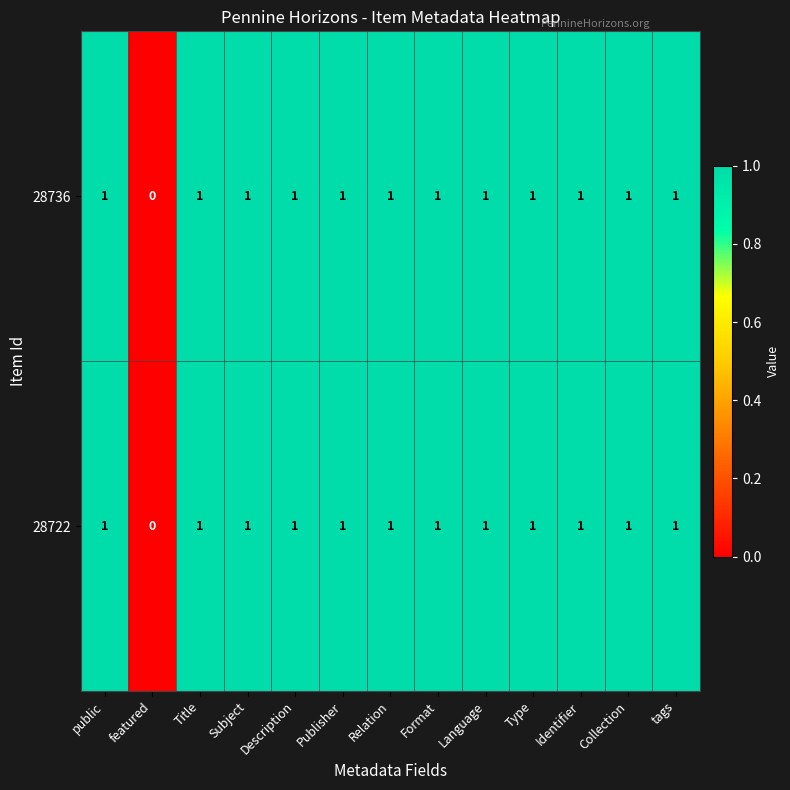

Is it true that 28722 equals 1 at public?

True